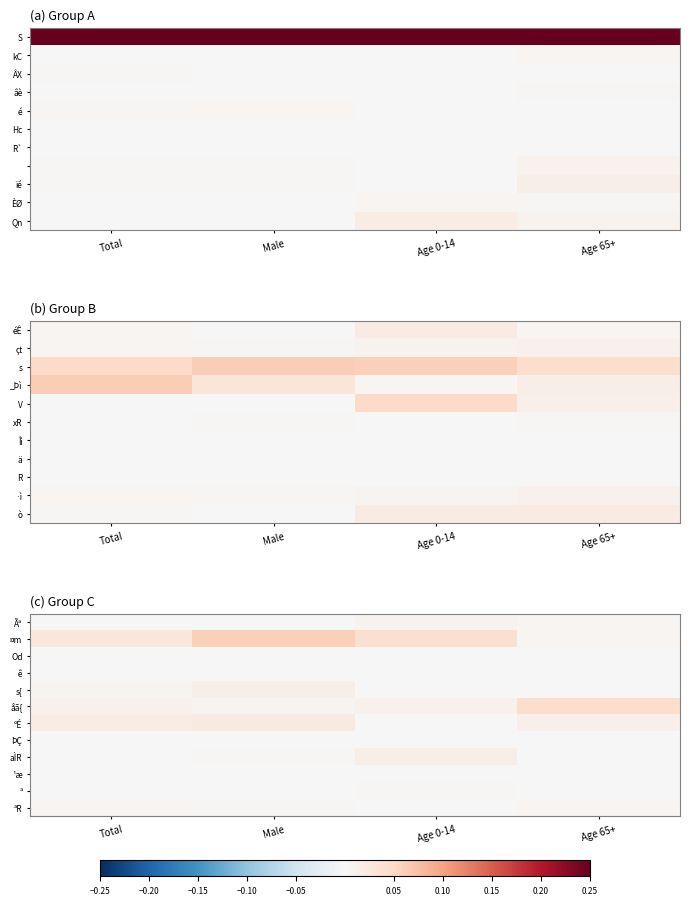

What is the sum of all ºÉ values?

0.1